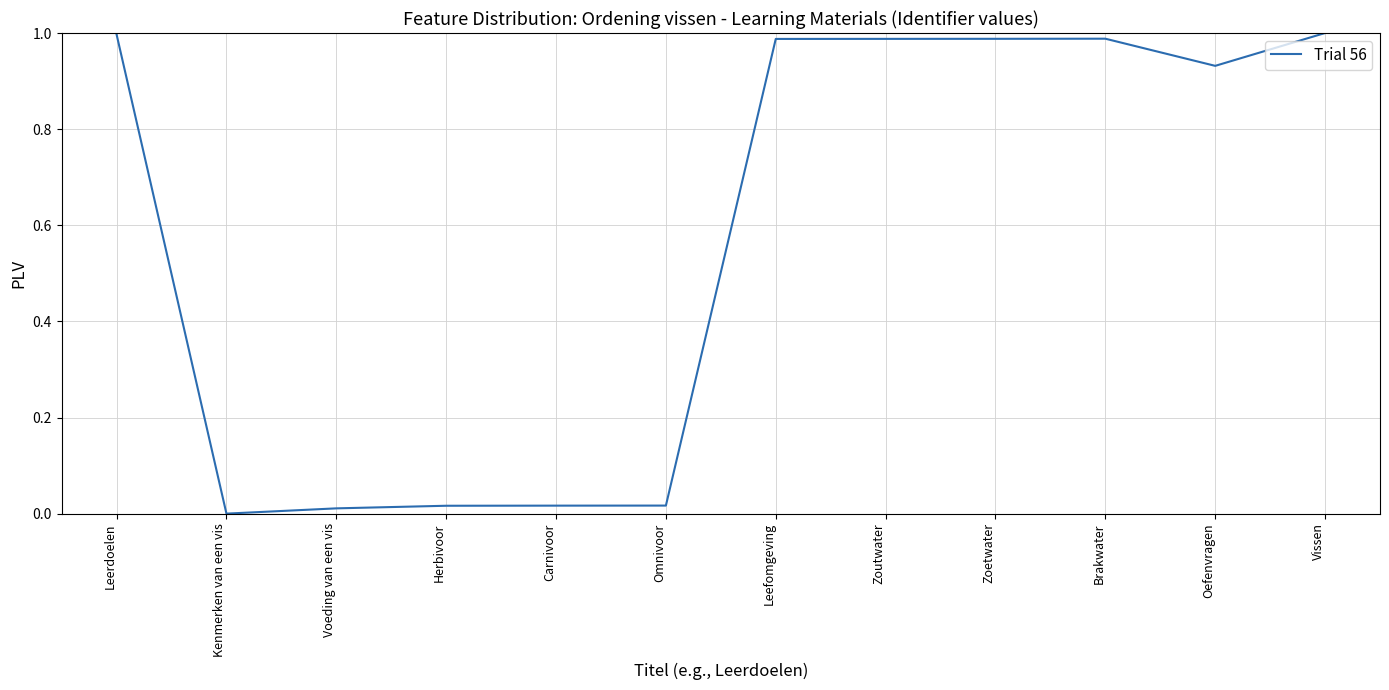

The chart shows a value of 0.0 at Herbivoor. True or false?

True